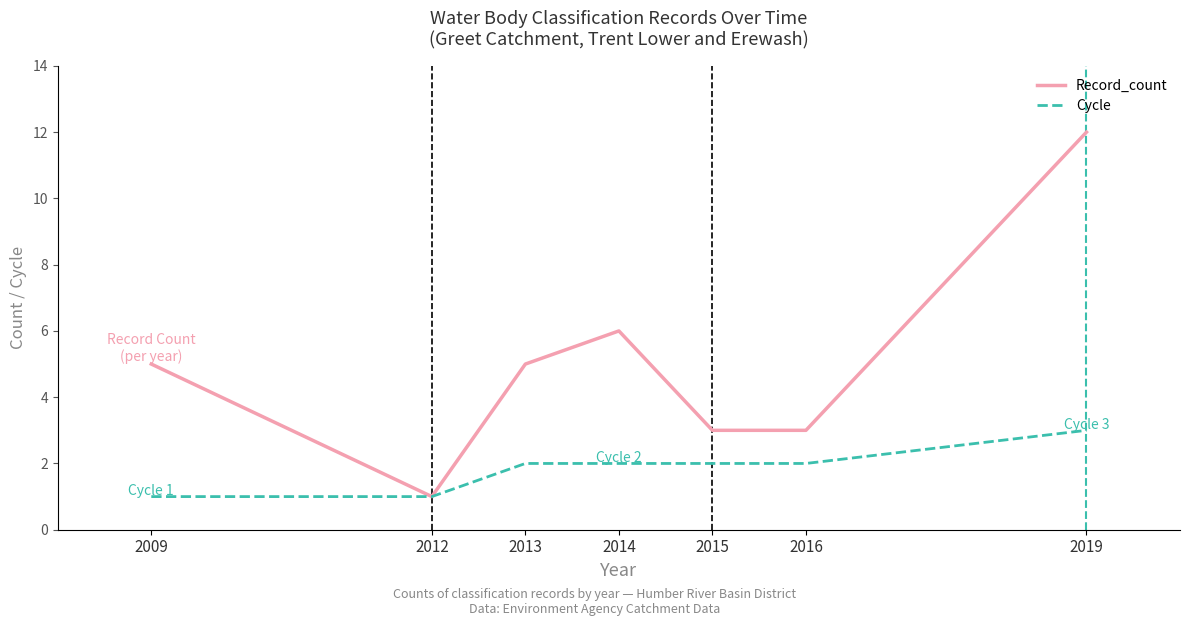

What is the difference between the Record_count values at 2015 and 2014?

3